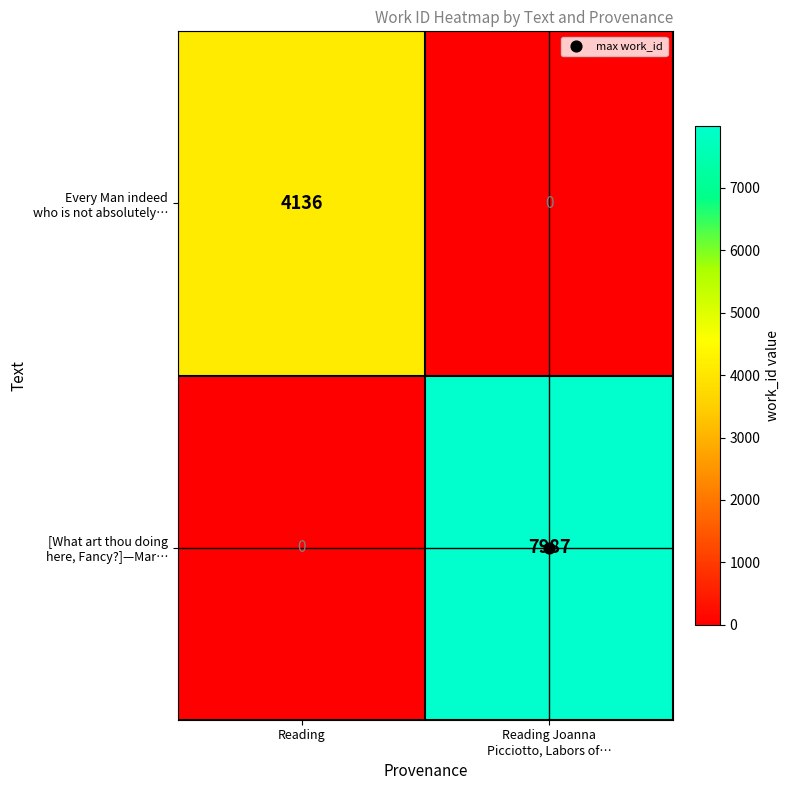

What is the total value across all series at Reading?

4136